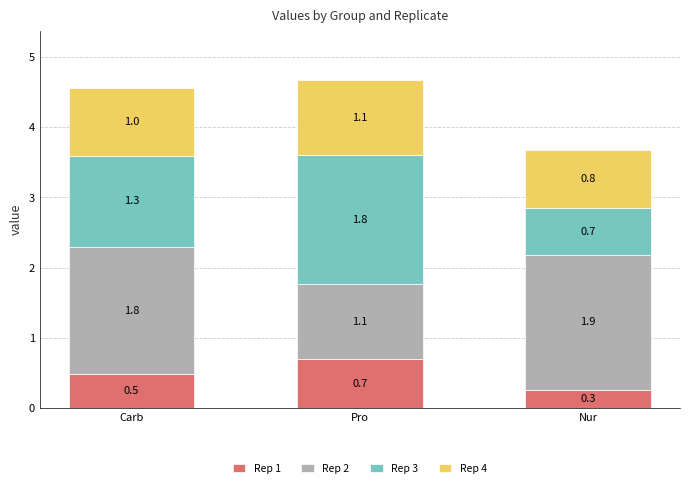

Are the bars grouped side by side (vs. stacked)?

No